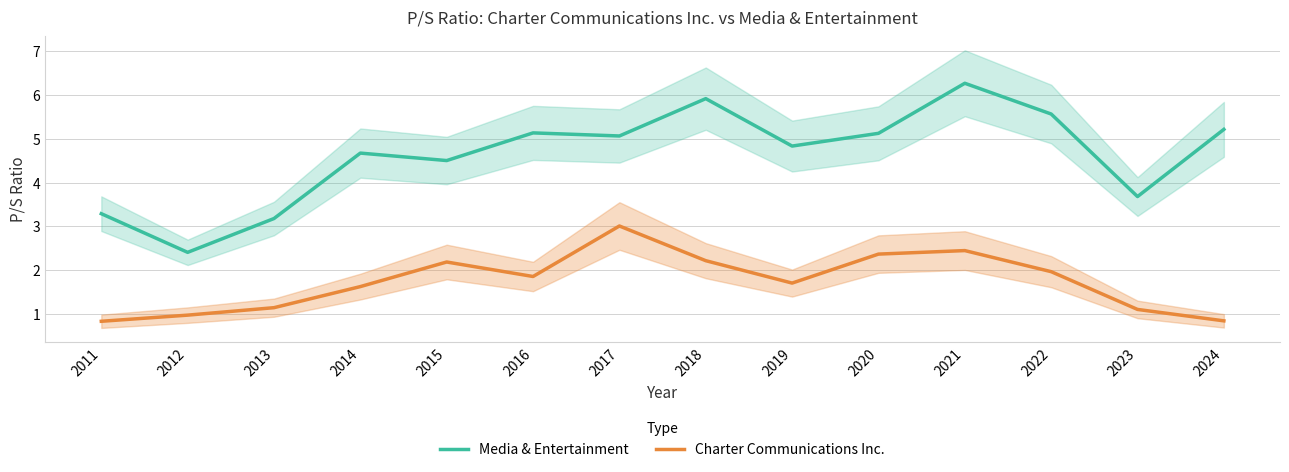

Is the value of Media & Entertainment at 2023 greater than the value of Charter Communications Inc. at 2023?

Yes